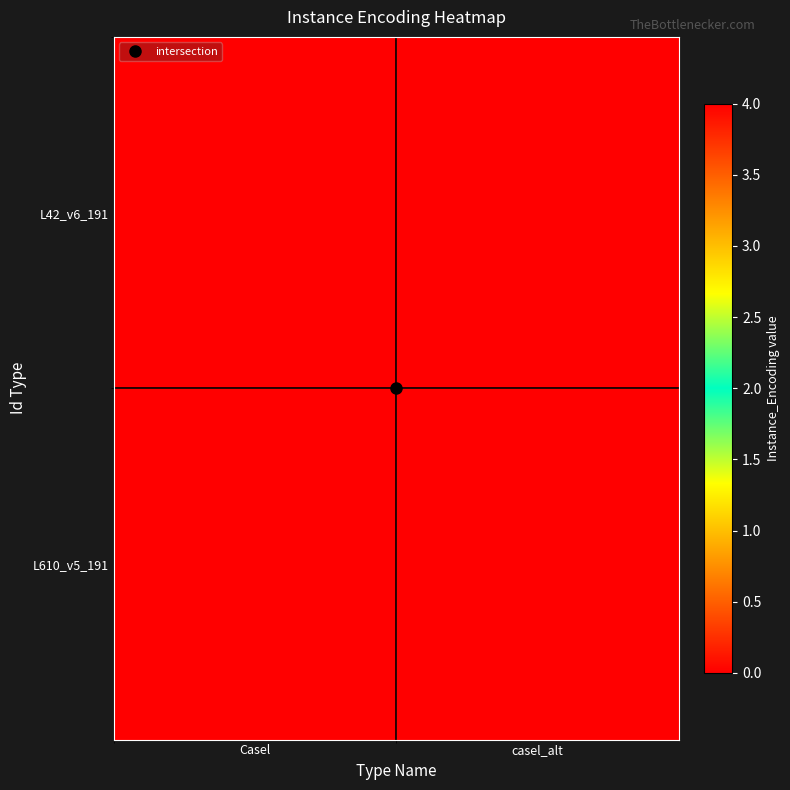

How many series are shown in this chart?

2